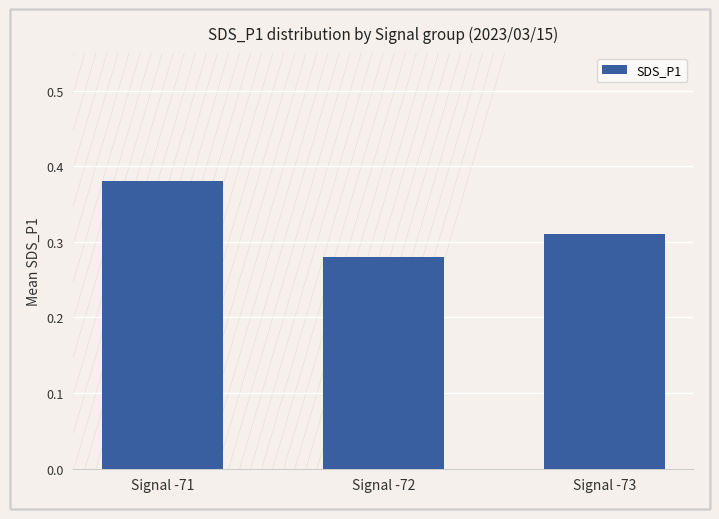

Does the chart contain stacked bars?

No